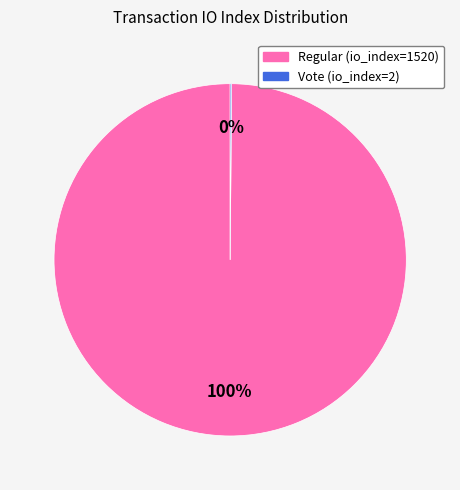

Is it true that Regular (io_index=1520) is 100% of the pie?

True